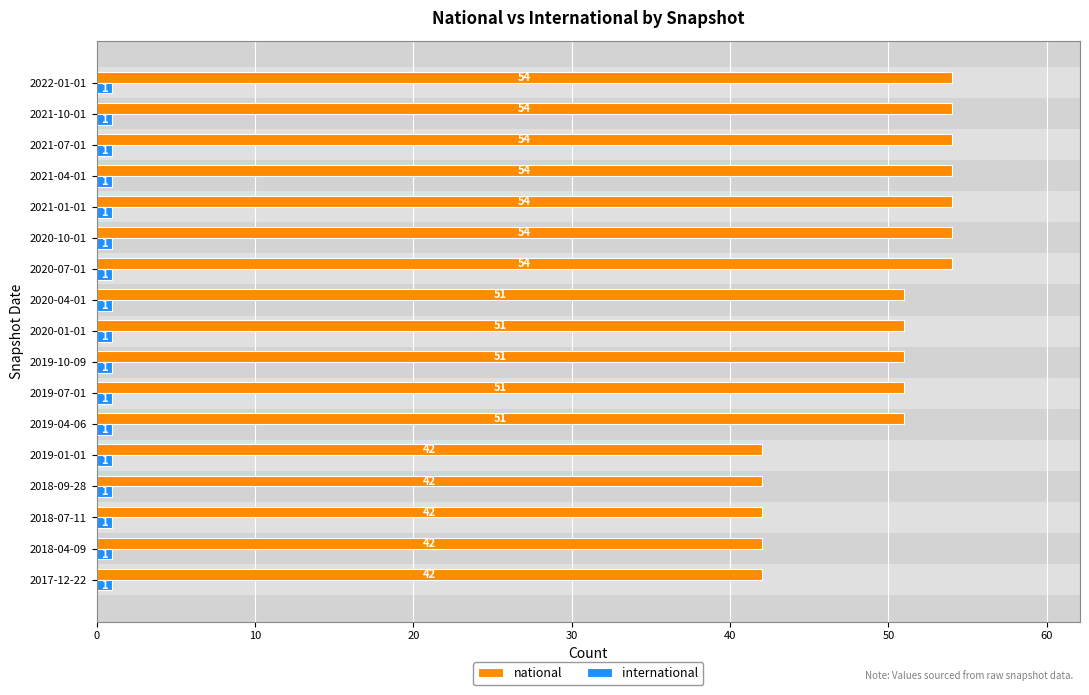

What is the highest value of the national series?

54